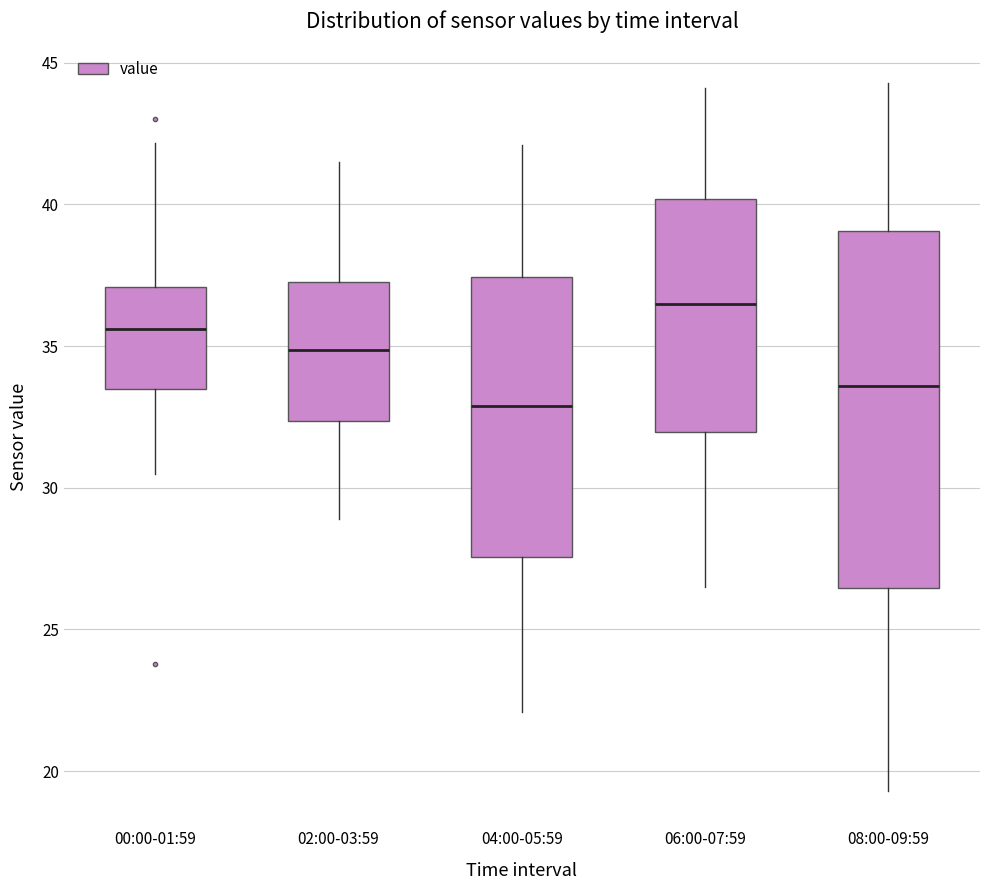

Reading left to right, read every box against the y-axis: the position of its median line, the range the box covers, and the ends of its whiskers. The values are not printed on the chart, so give them approximately, as read against the axis.

00:00-01:59: median 35.5, box 33.5 to 37.0, whiskers 30.5 to 42.0
02:00-03:59: median 35.0, box 32.5 to 37.5, whiskers 29.0 to 41.5
04:00-05:59: median 33.0, box 27.5 to 37.5, whiskers 22.0 to 42.0
06:00-07:59: median 36.5, box 32.0 to 40.0, whiskers 26.5 to 44.0
08:00-09:59: median 33.5, box 26.5 to 39.0, whiskers 19.5 to 44.5